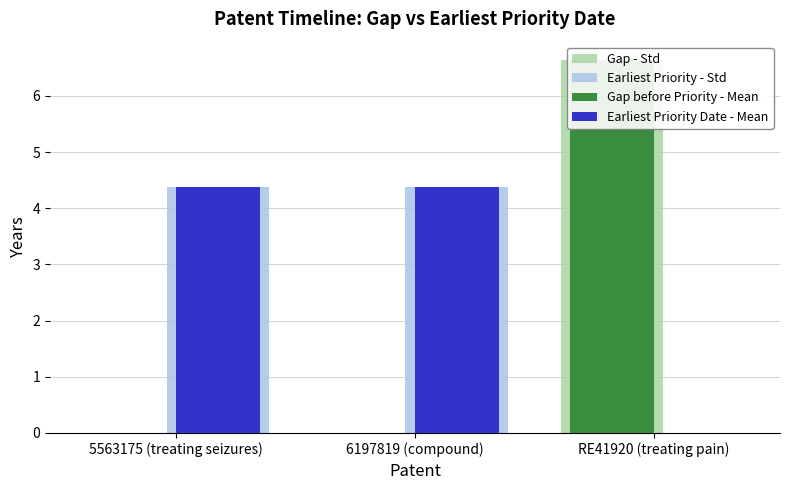

What is the total value across all series at 6197819 (compound)?

8.7